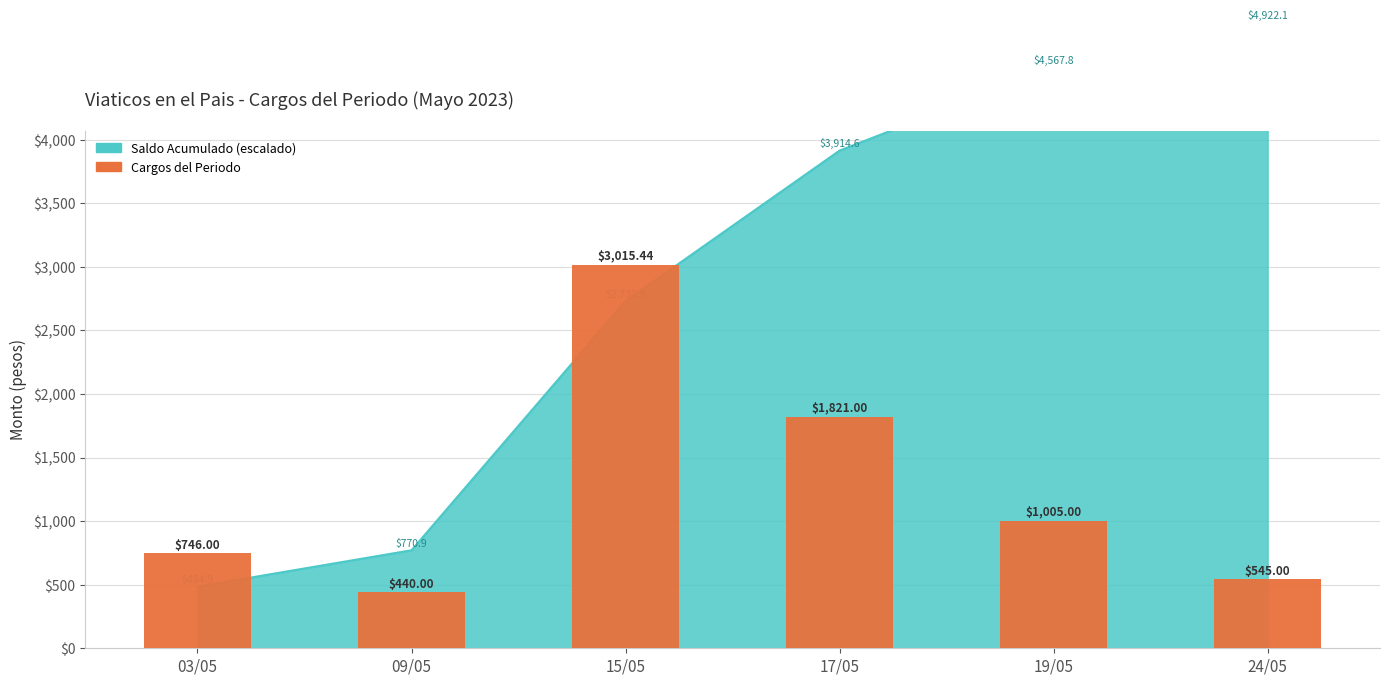

What is the smallest value displayed?

440.0